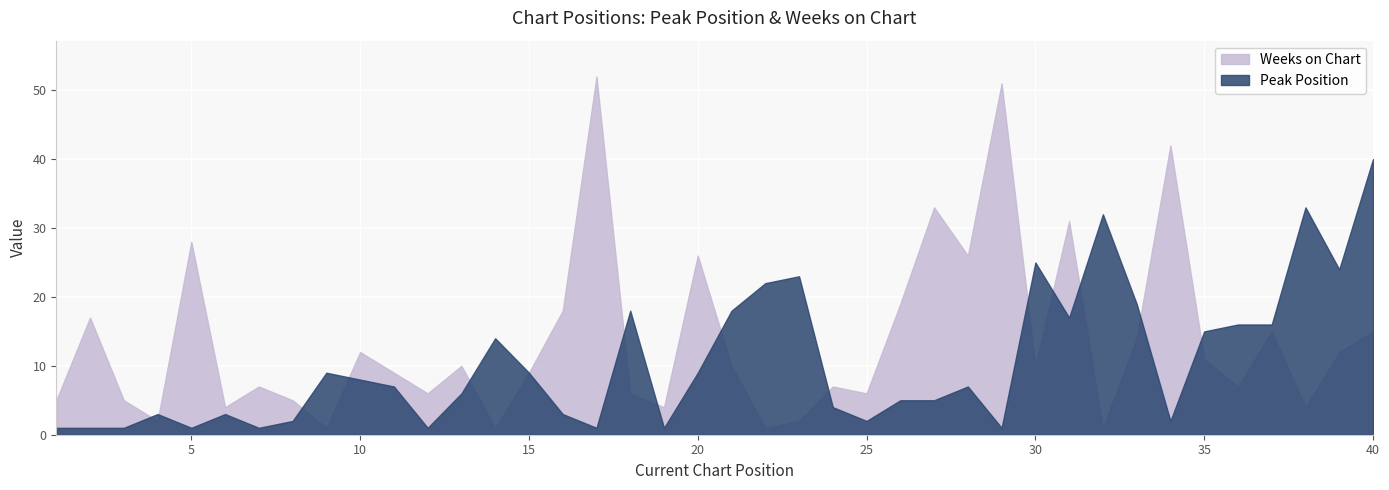

Reading right to left, extract all data points from this chart.

Peak Position: 40	24	33	16	16	15	2	19	32	17	25	1	7	5	5	2	4	23	22	18	9	1	18	1	3	9	14	6	1	7	8	9	2	1	3	1	3	1	1	1
Weeks on Chart: 15	12	4	15	7	11	42	14	1	31	10	51	26	33	19	6	7	2	1	10	26	4	6	52	18	9	1	10	6	9	12	1	5	7	4	28	2	5	17	5